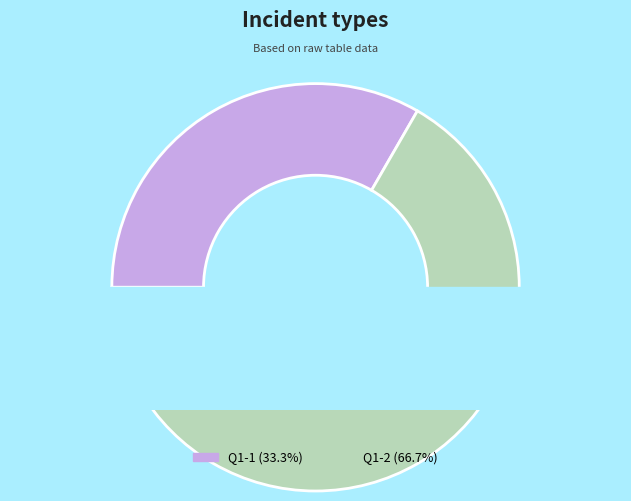

Rank the categories by value from highest to lowest.

Q1-2, Q1-1